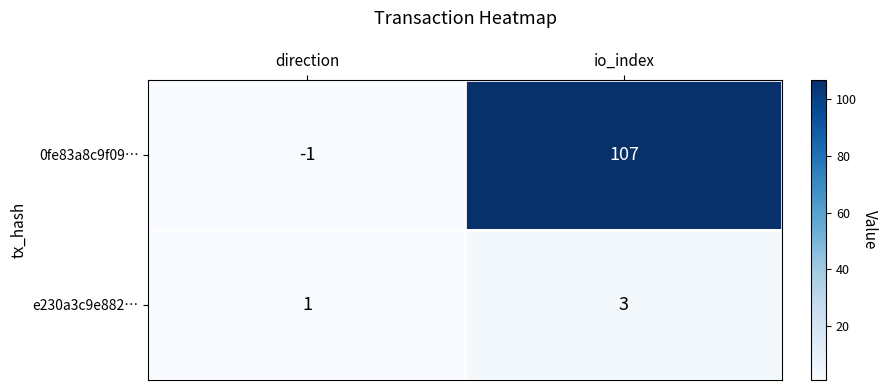

What is the sum of all 0fe83a8c9f09… values?

106